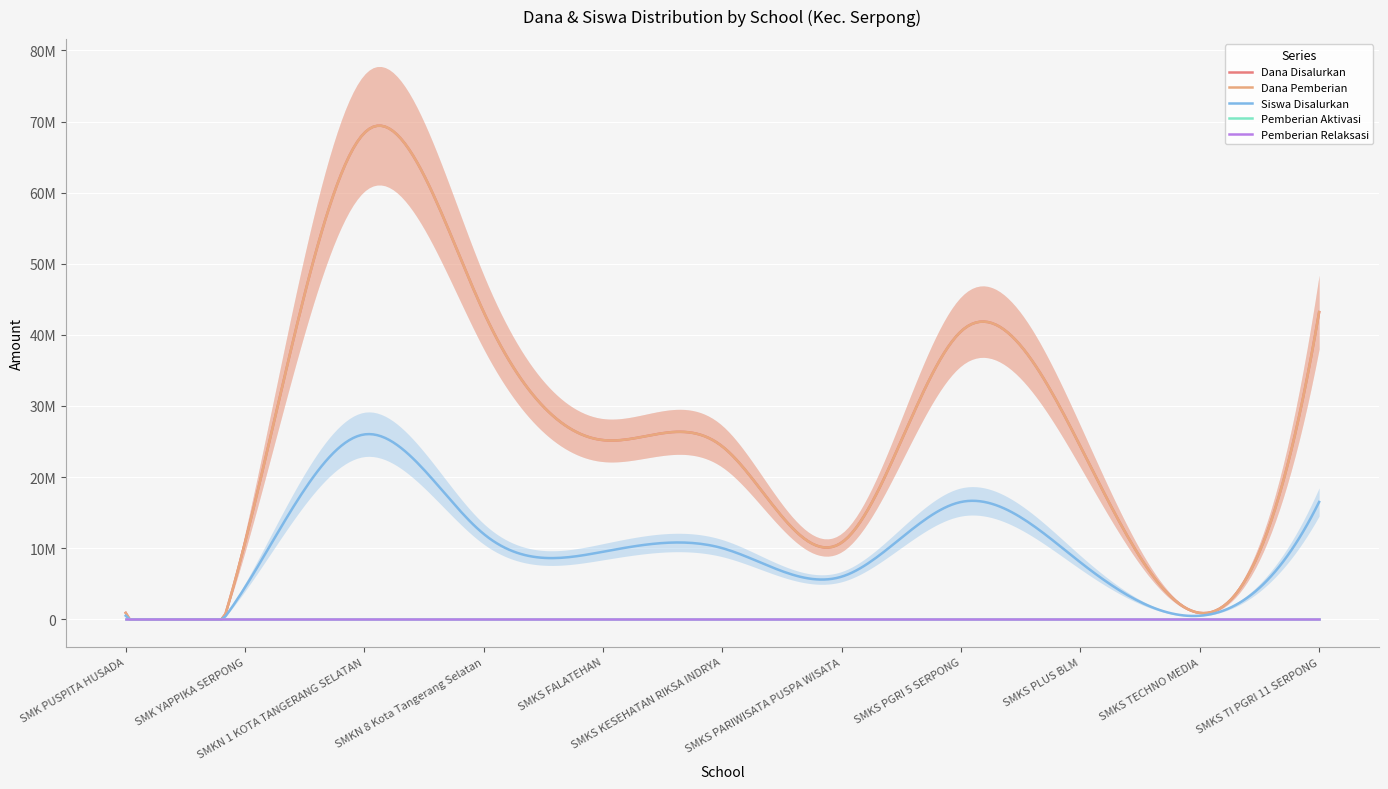

True or false: Pemberian Relaksasi and Dana Disalurkan intersect in this chart.

False